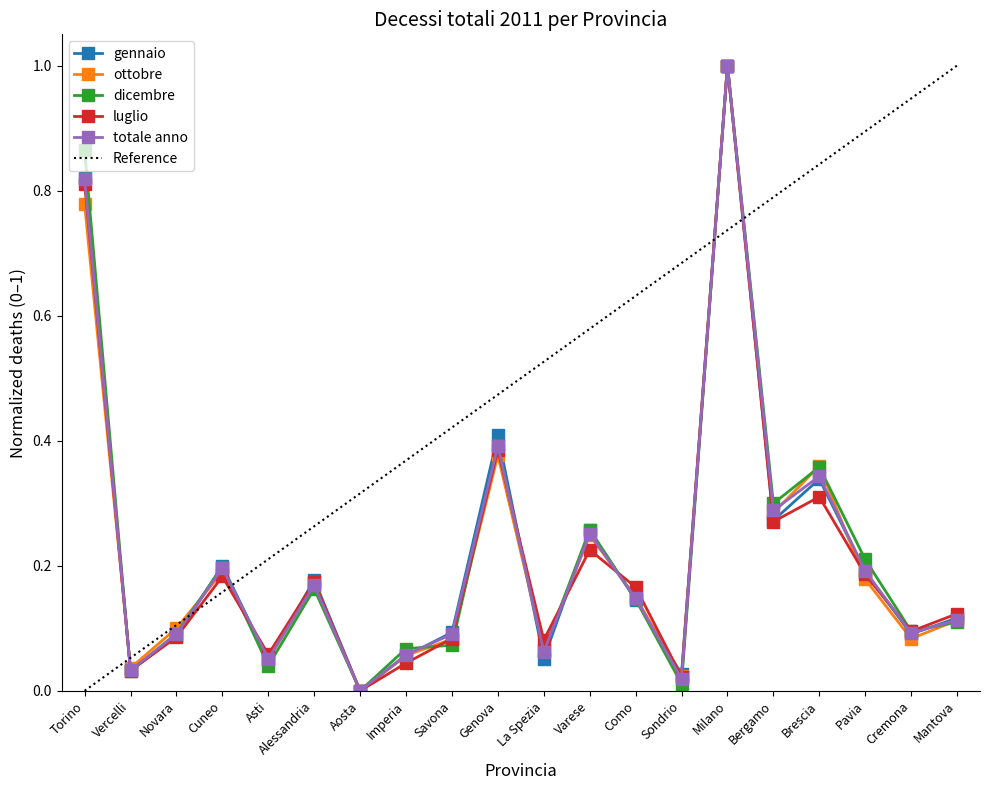

The ottobre series shows 0.0 at Vercelli. True or false?

True